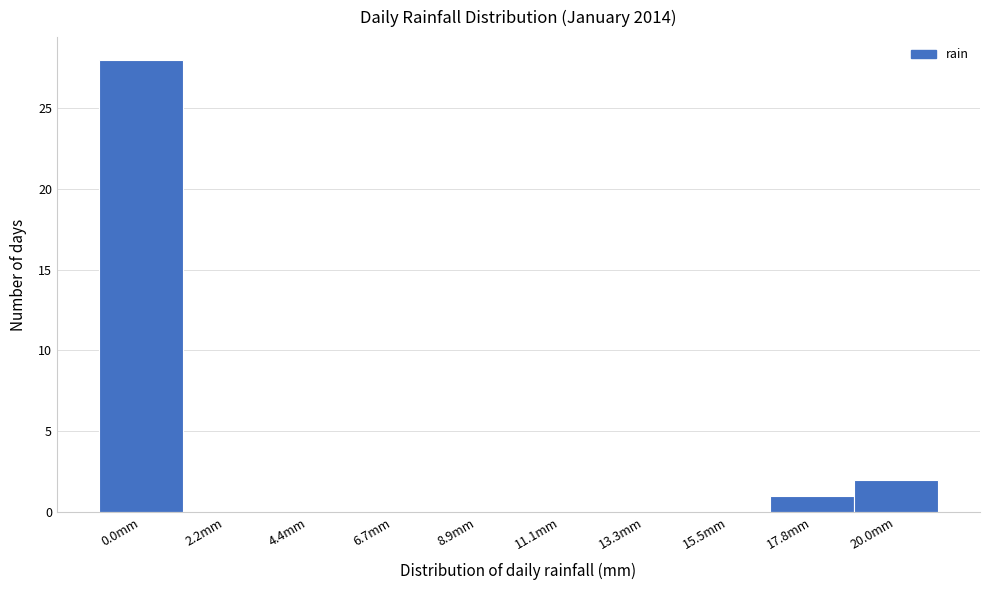

Reading left to right, extract all data points from this chart.

0.0mm=28	2.2mm=0	4.4mm=0	6.7mm=0	8.9mm=0	11.1mm=0	13.3mm=0	15.5mm=0	17.8mm=1	20.0mm=2